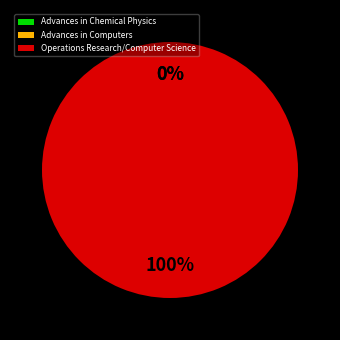

To the nearest percent, what is the average slice percentage?

33%